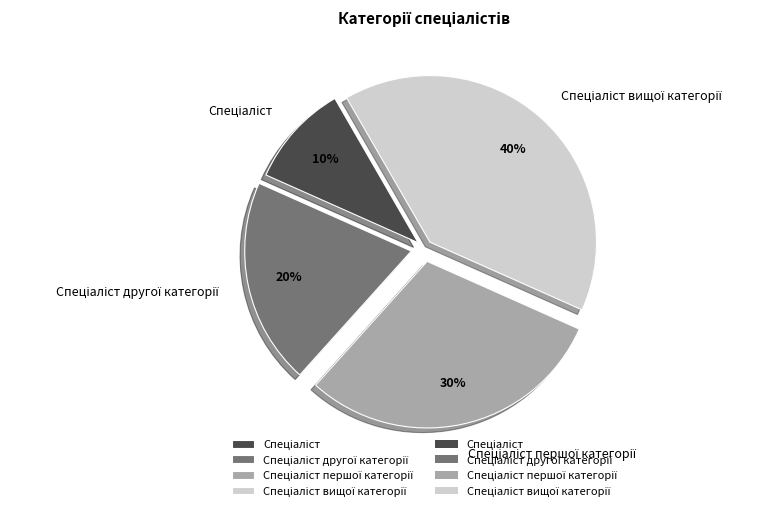

Does any single category account for the majority?

No